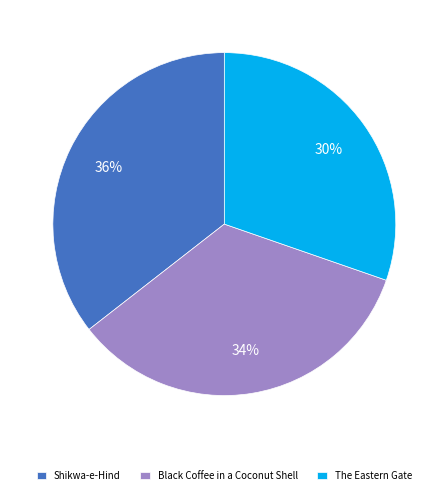

Rank the categories by value from highest to lowest.

Shikwa-e-Hind, Black Coffee in a Coconut Shell, The Eastern Gate